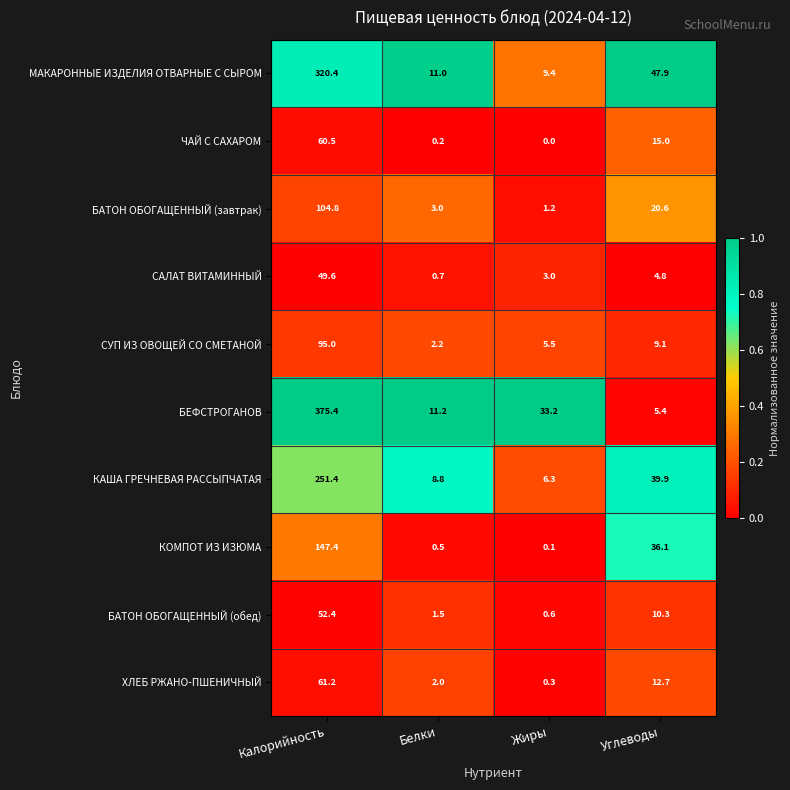

Read the СУП ИЗ ОВОЩЕЙ СО СМЕТАНОЙ value at Углеводы.

9.1